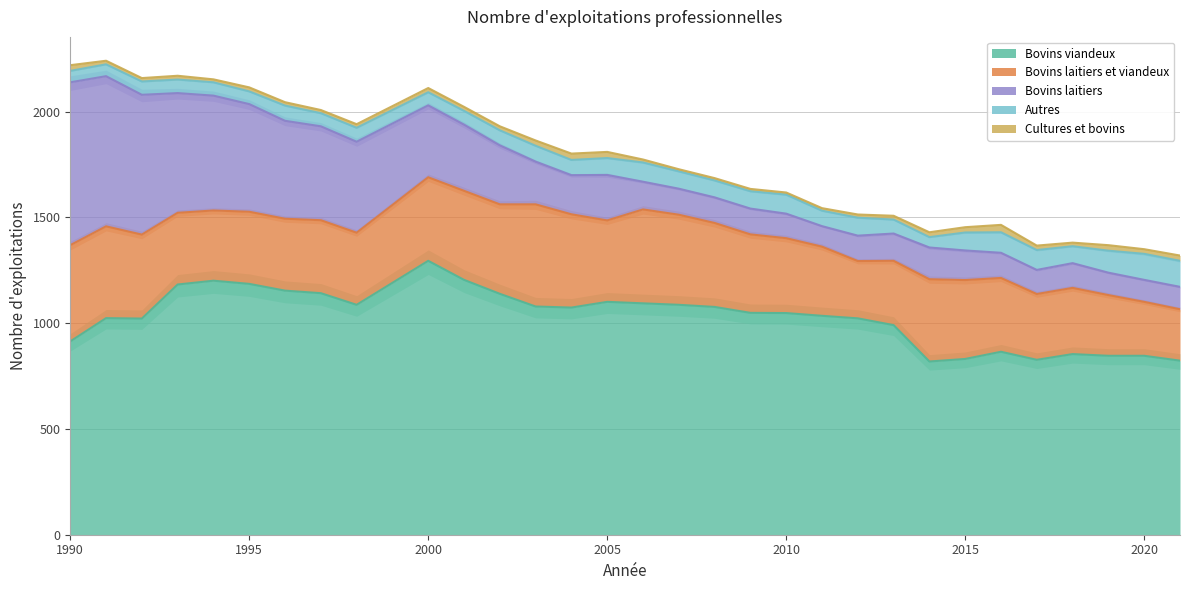

Reading left to right, list all the values displayed in this chart.

Bovins viandeux: 914	1024	1022	1183	1201	1186	1154	1142	1087	1295	1205	1139	1079	1074	1101	1094	1087	1077	1049	1048	1035	1023	991	819	831	865	827	854	846	846	823
Bovins laitiers et viandeux: 455	434	397	339	332	341	340	345	341	395	421	423	483	441	385	444	426	397	371	354	327	271	304	389	373	349	311	313	287	255	243
Bovins laitiers: 770	710	661	566	543	509	463	444	430	340	313	279	202	185	215	131	123	121	122	116	97	120	129	150	140	119	114	117	106	104	106
Autres: 54	56	63	64	63	60	72	62	66	62	65	71	75	72	80	91	82	80	82	90	73	85	66	49	85	97	94	80	104	123	123
Cultures et bovins: 27	17	16	18	14	19	16	15	17	20	19	19	25	30	29	14	10	11	11	10	12	15	18	23	25	35	21	17	26	22	25